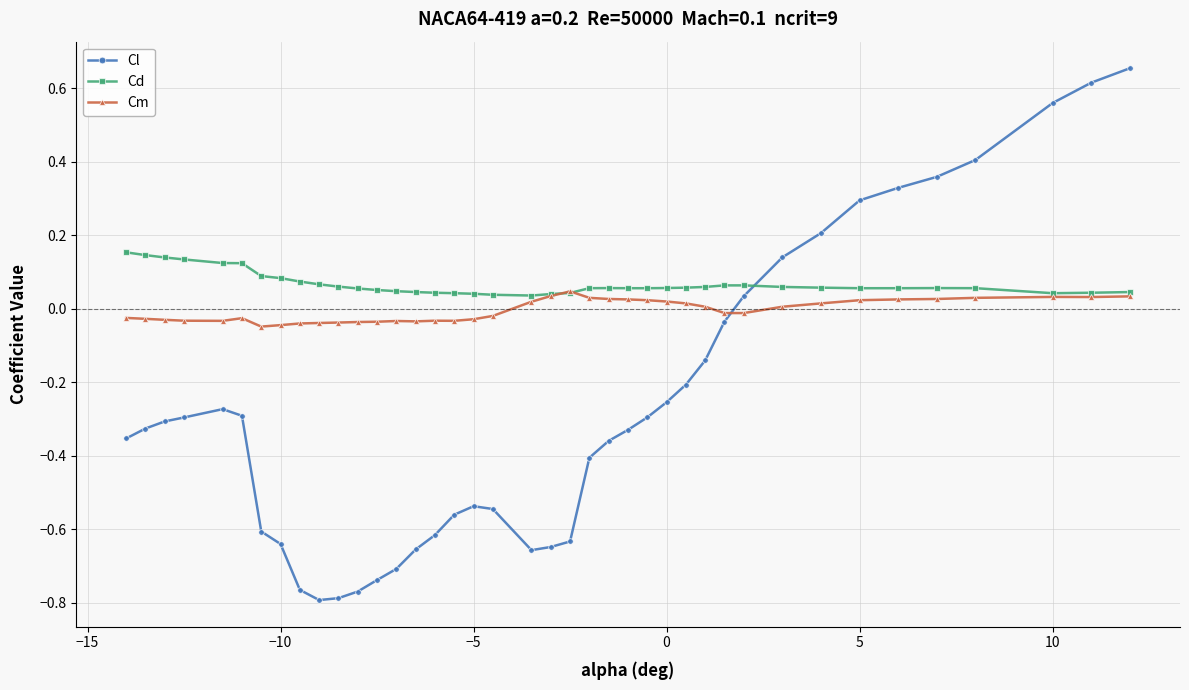

List the series in order of their peak value, lowest first.

Cm, Cd, Cl